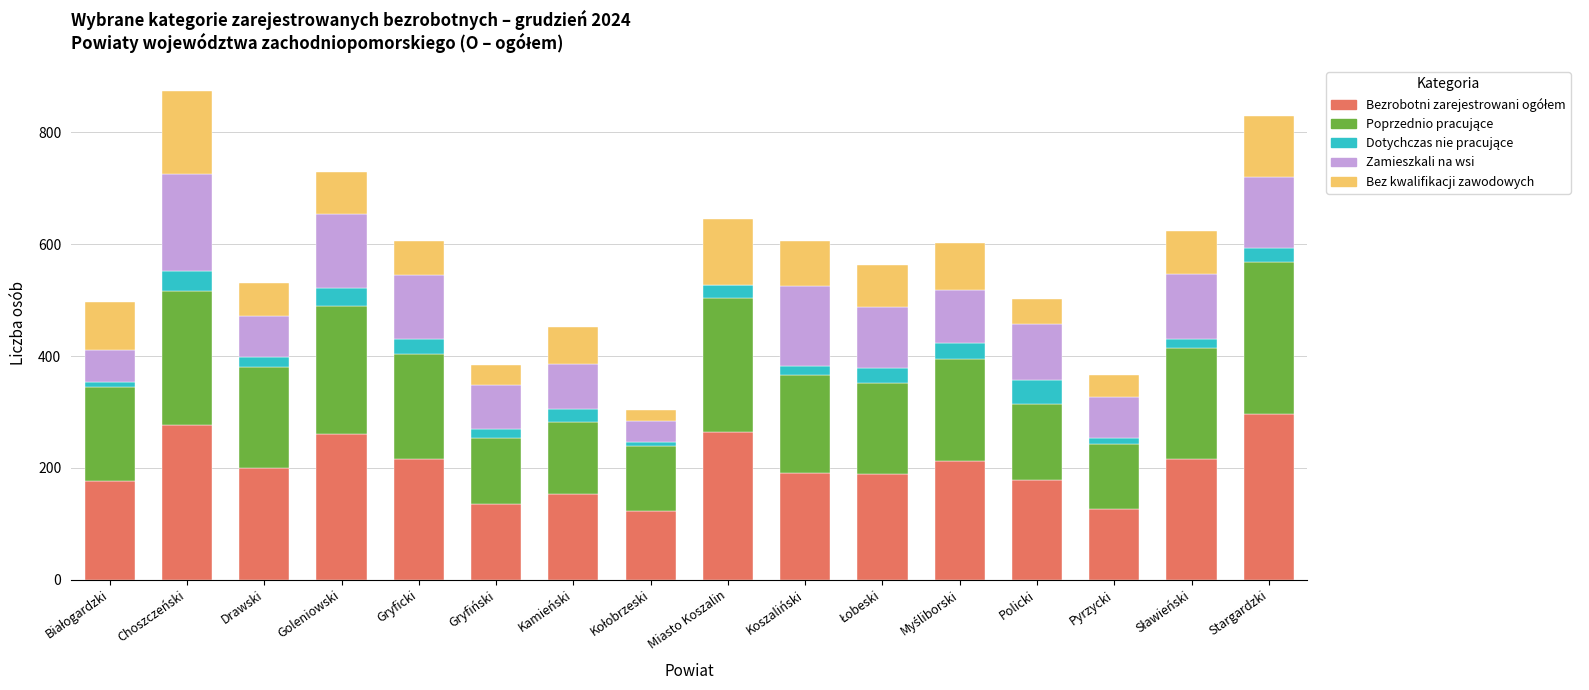

What is the average value of the Zamieszkali na wsi series?

95